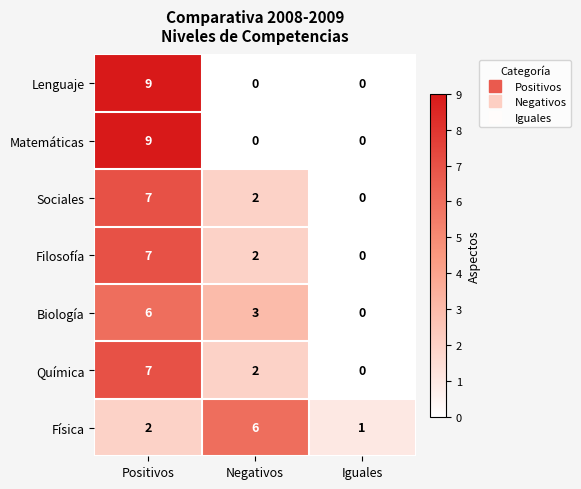

What value does the Física series have at Negativos?

6